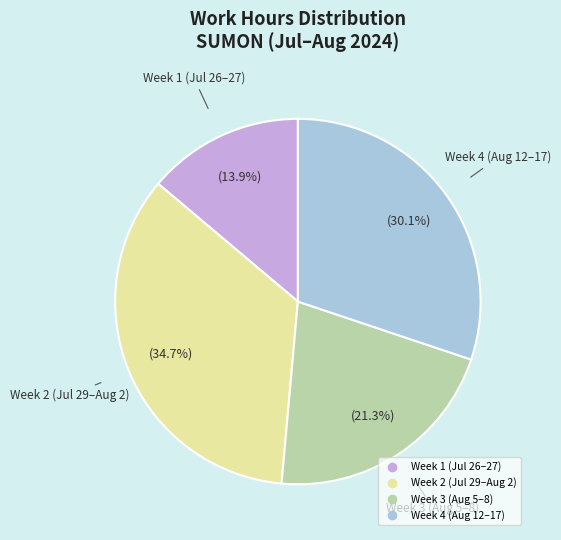

Is there any slice that represents more than half of the pie?

No